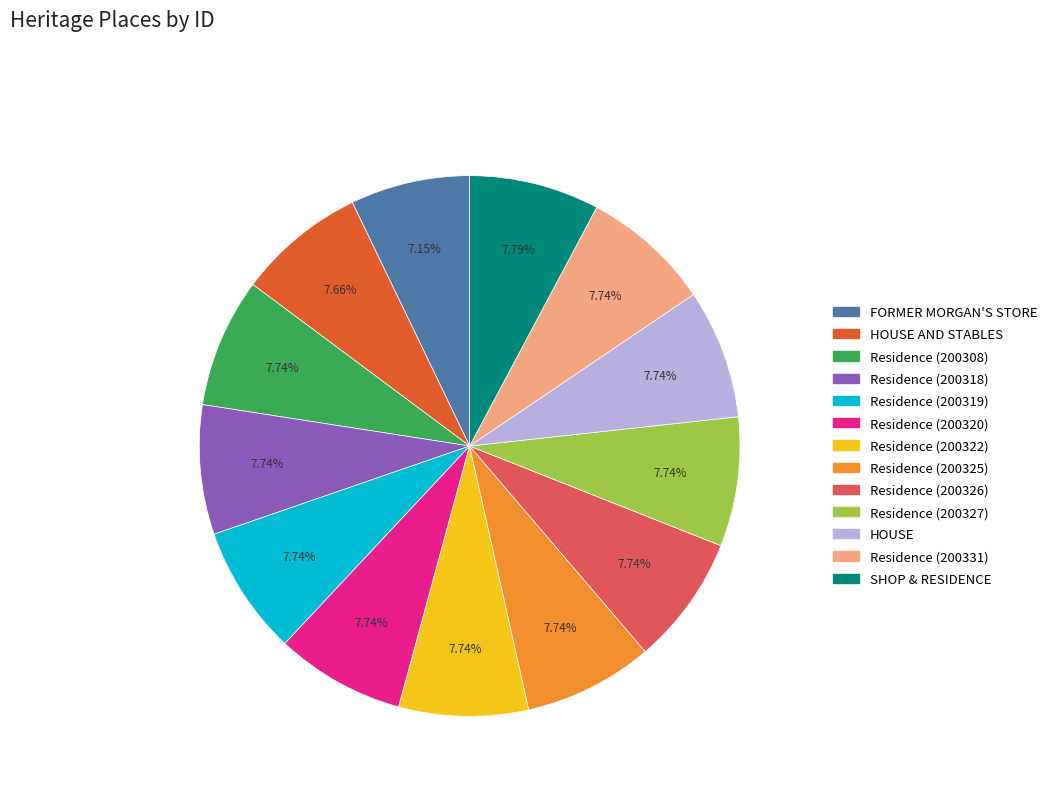

Does any single category account for the majority?

No